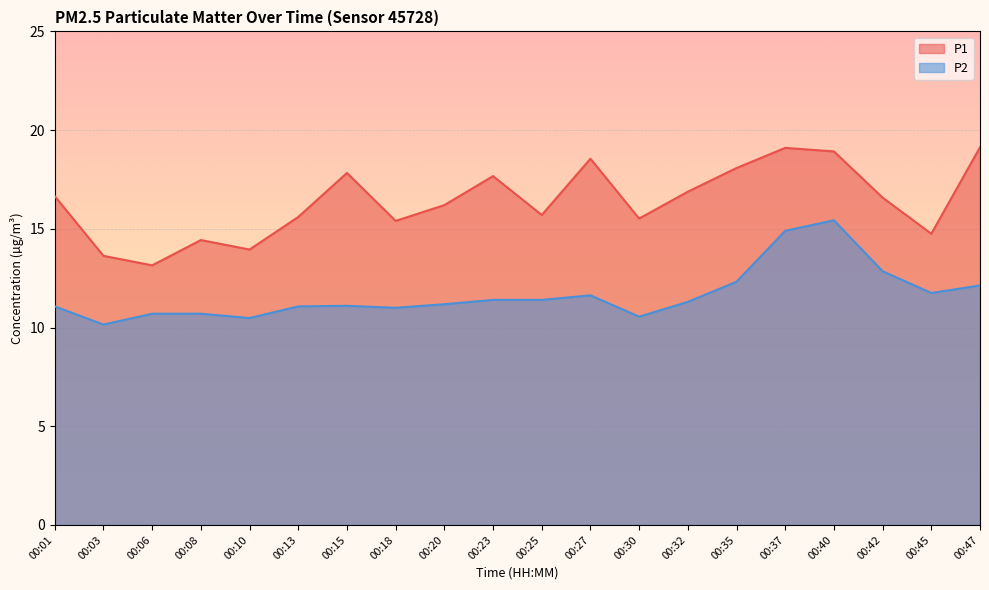

What is the difference between the maximum and minimum values in the P2 series?

5.3